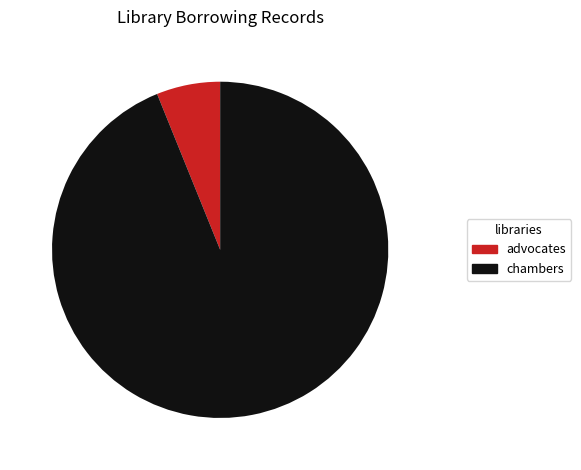

Which has a higher value, chambers or advocates?

chambers